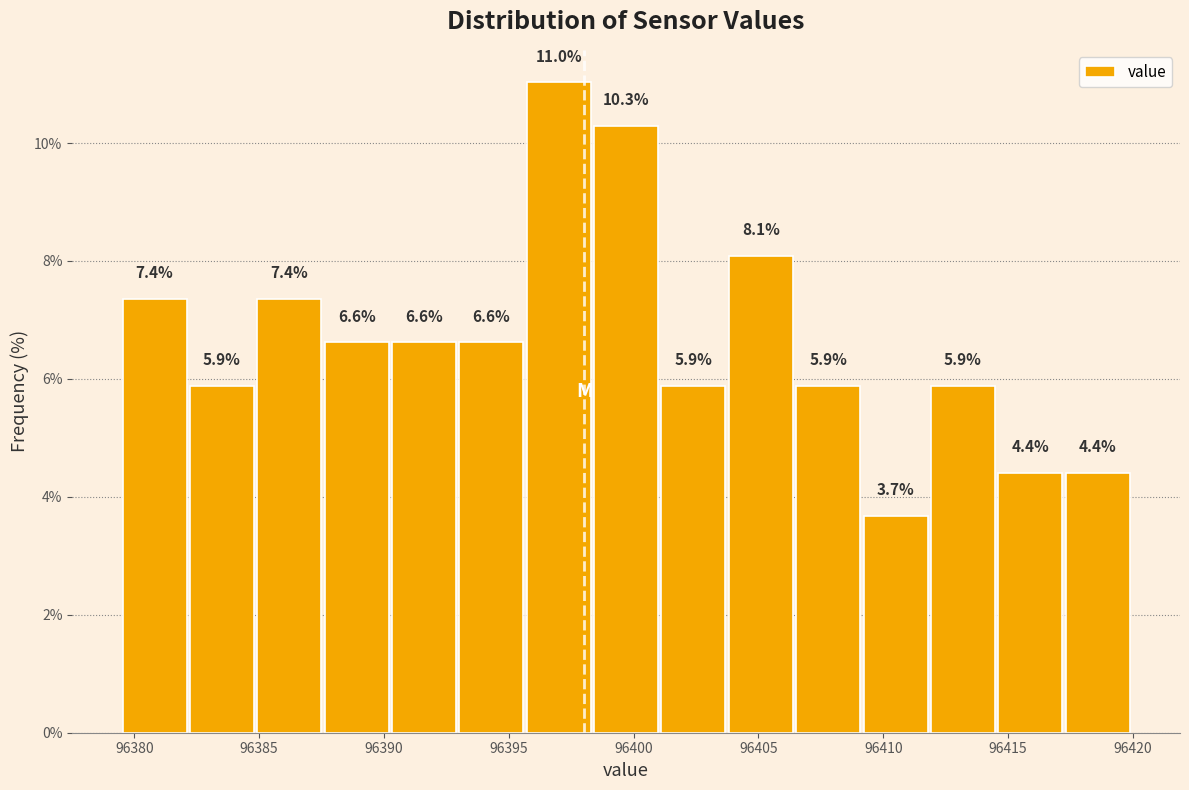

How tall is the bar that spans 96385.0 to 96387.5 on the x-axis? The bar edges are not printed on the chart, so give them approximately, as read against the axis.

7.4